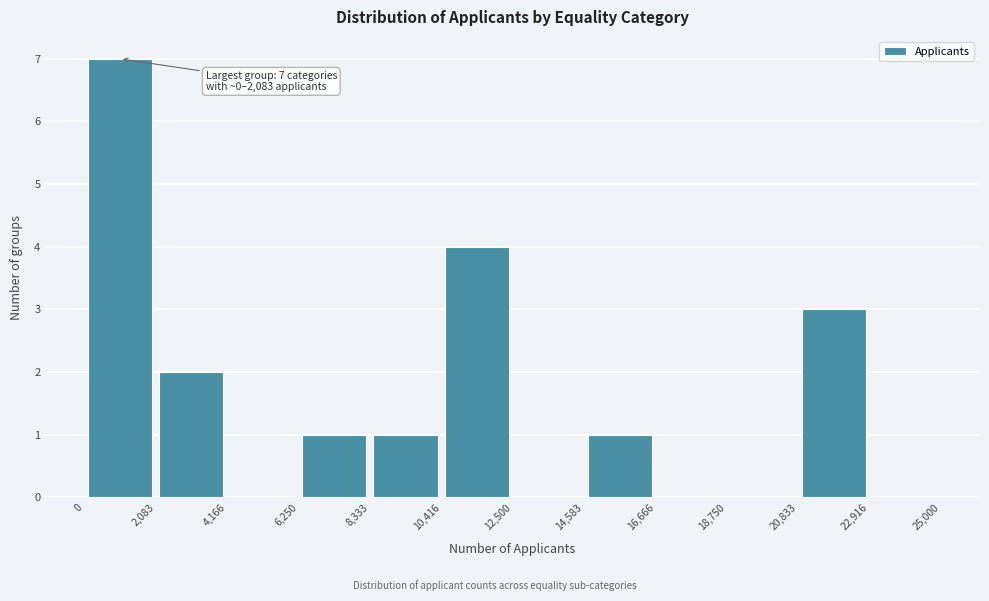

Which range on the x-axis has the tallest bar?

0 to 2,083